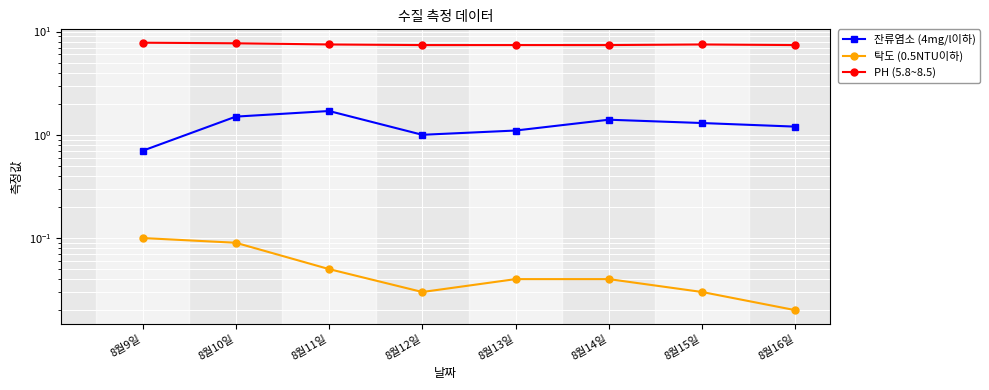

What position from the left is 8월11일?

3